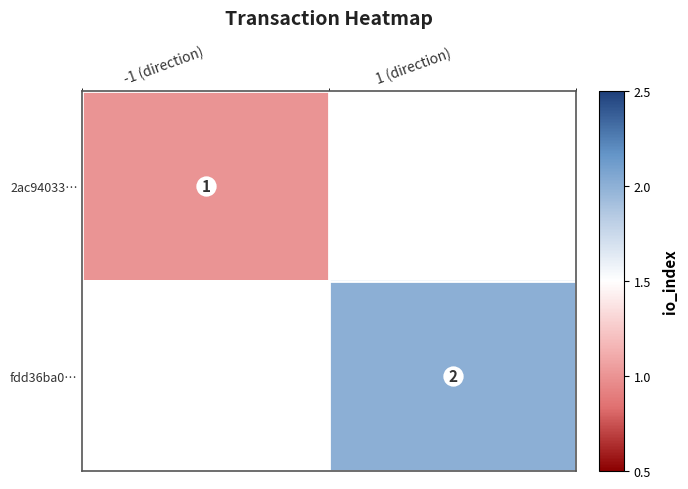

How many distinct data groups are displayed?

2